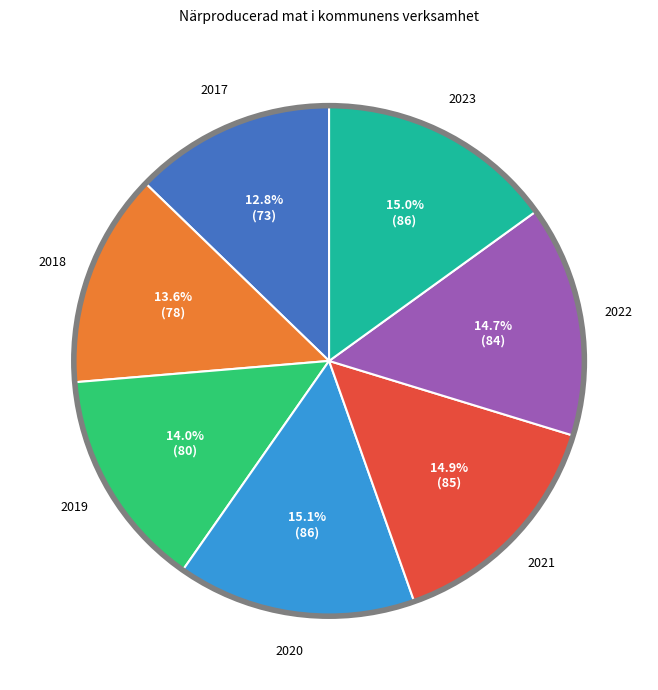

How many segments does this pie chart have?

7